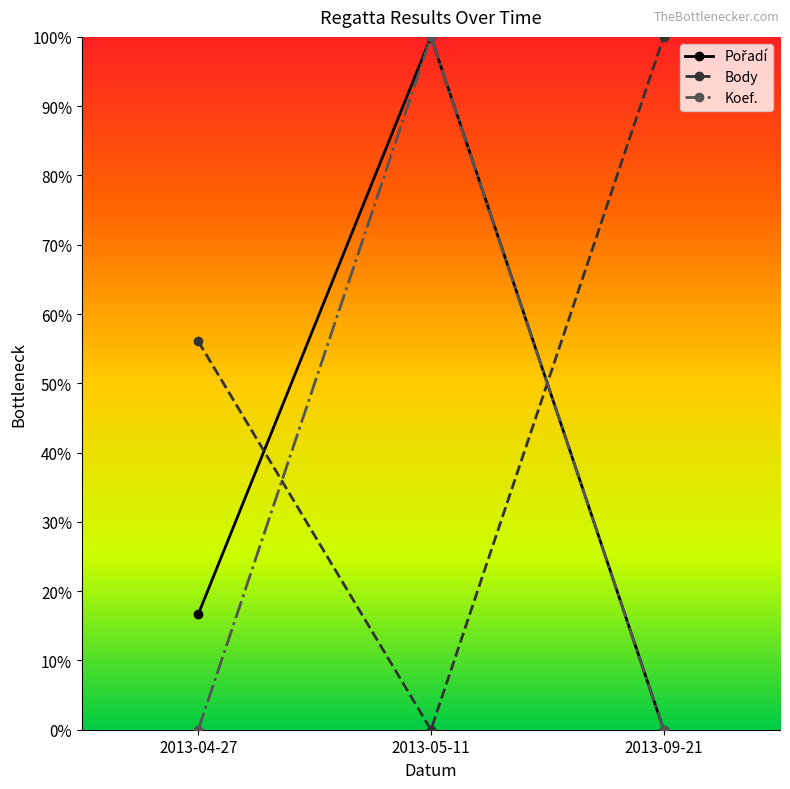

What is the maximum value shown in the chart?

100.0